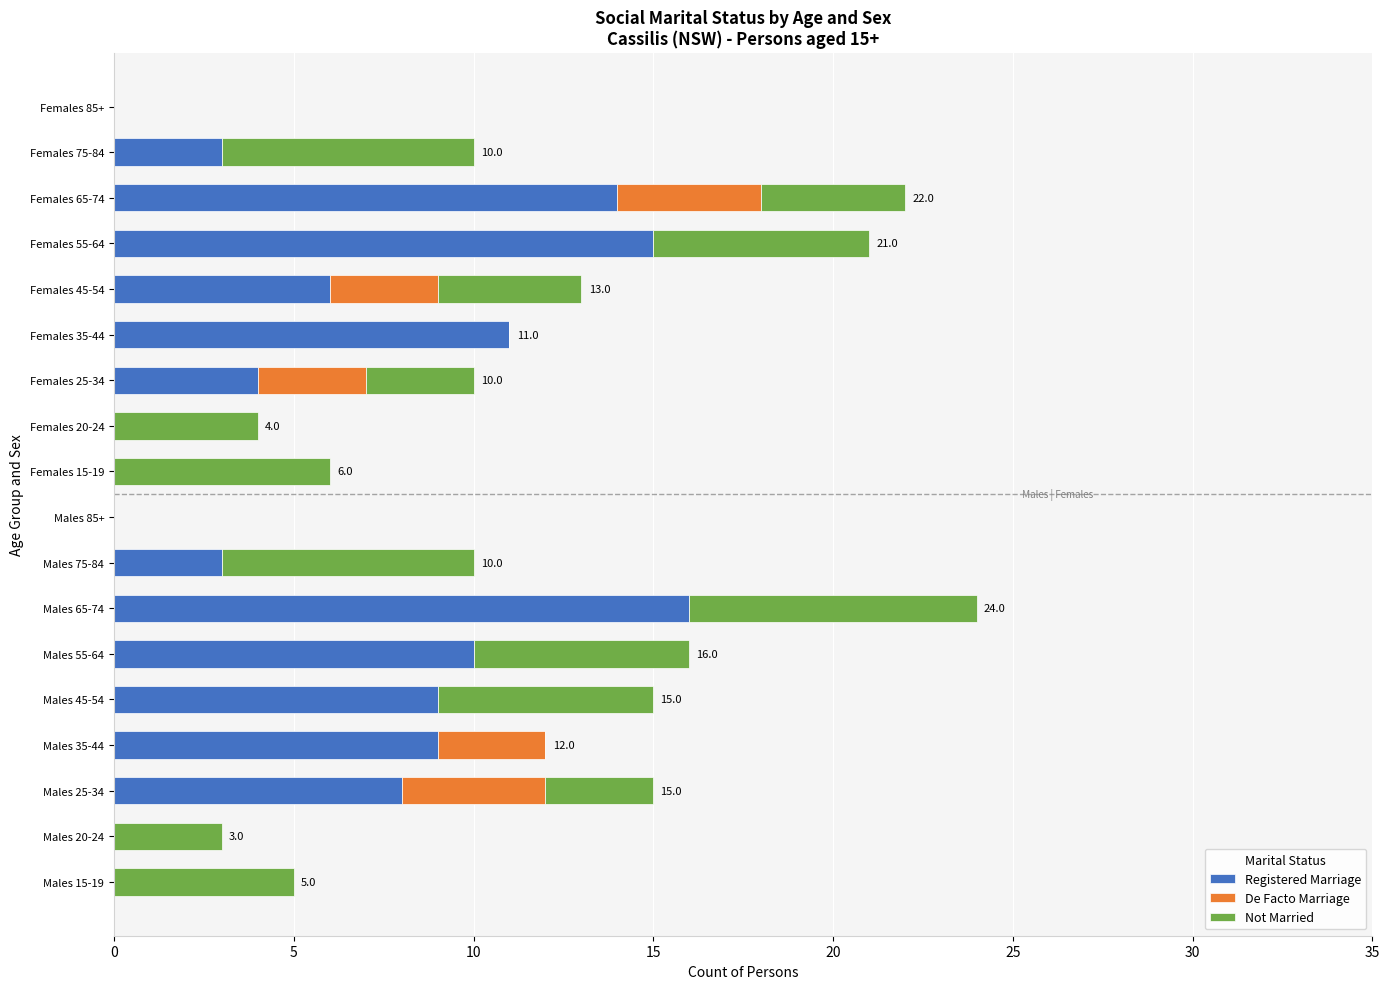

What is the total value across all series at Females 75-84?

10